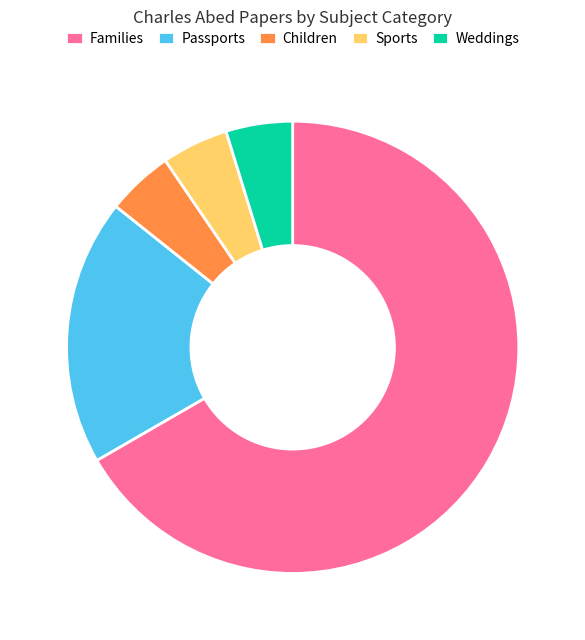

Which slice is the largest?

Families